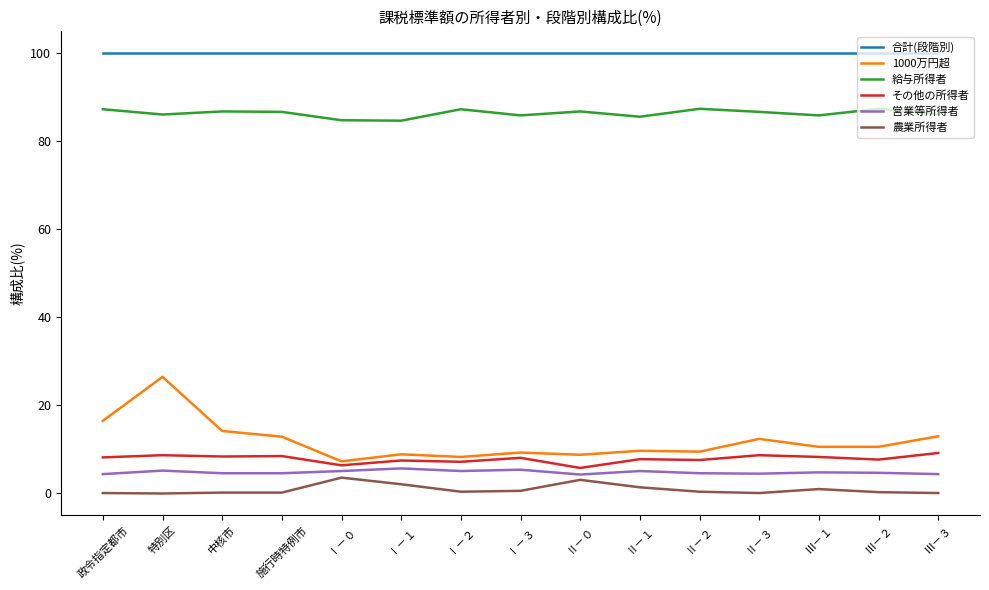

What position from the left is 政令指定都市?

1